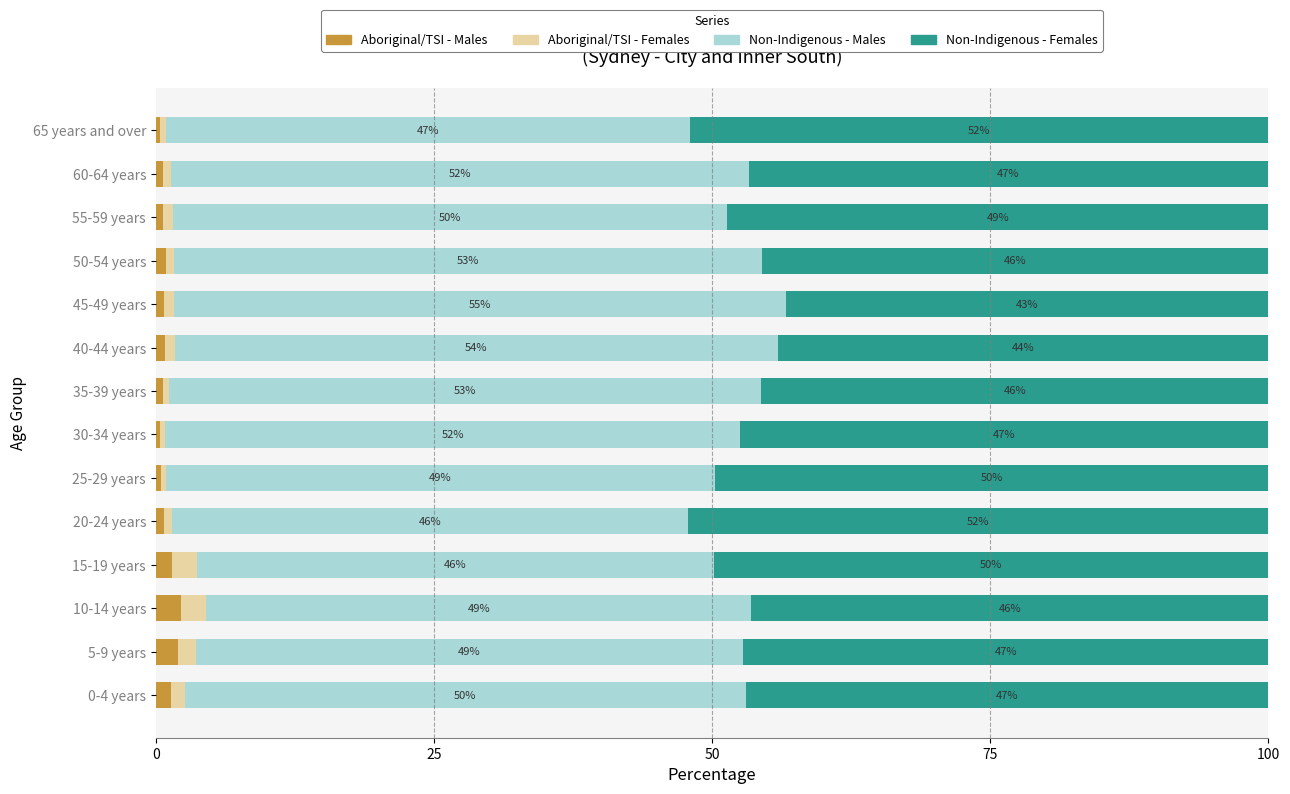

What is the total value across all series at 20-24 years?

100.0